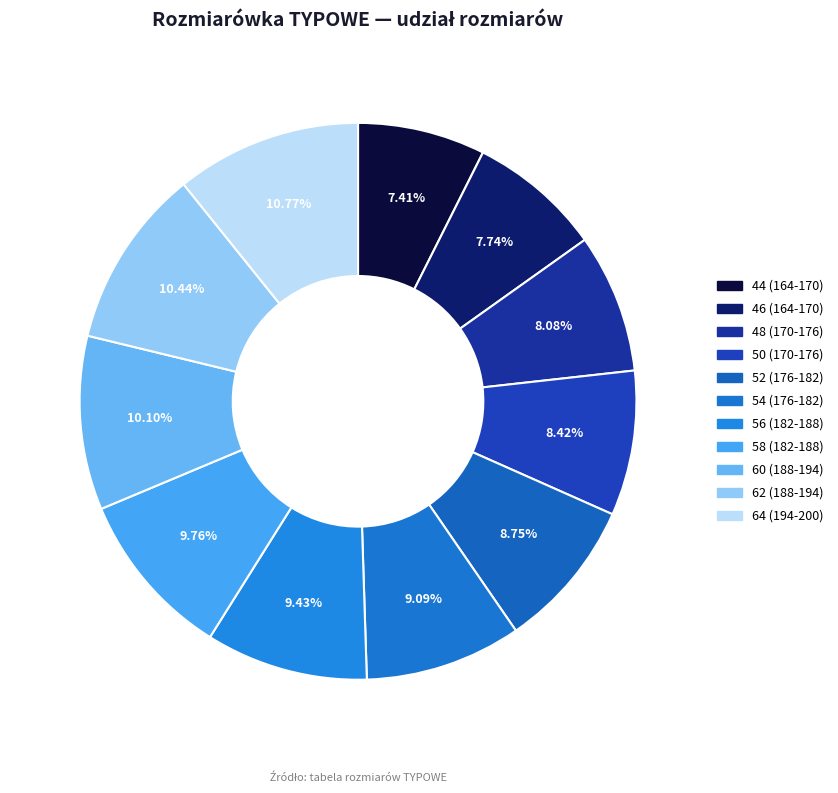

Which has a higher value, 46 (164-170) or 44 (164-170)?

46 (164-170)